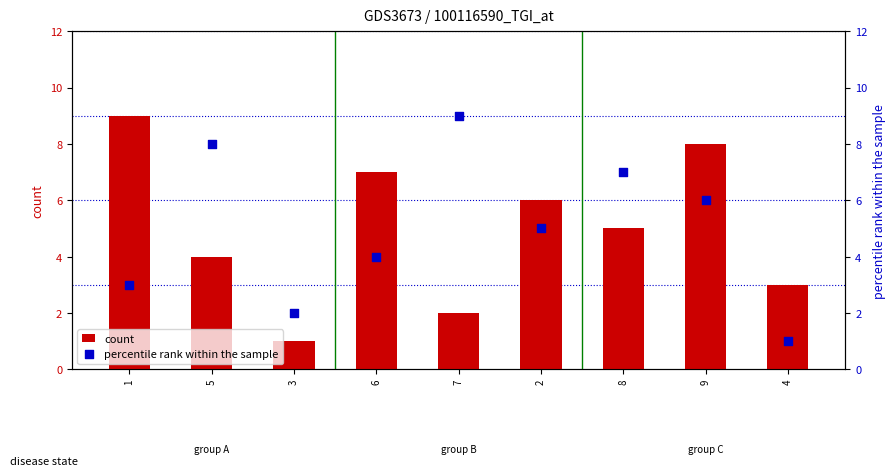

What is the total value across all series at 6?

11